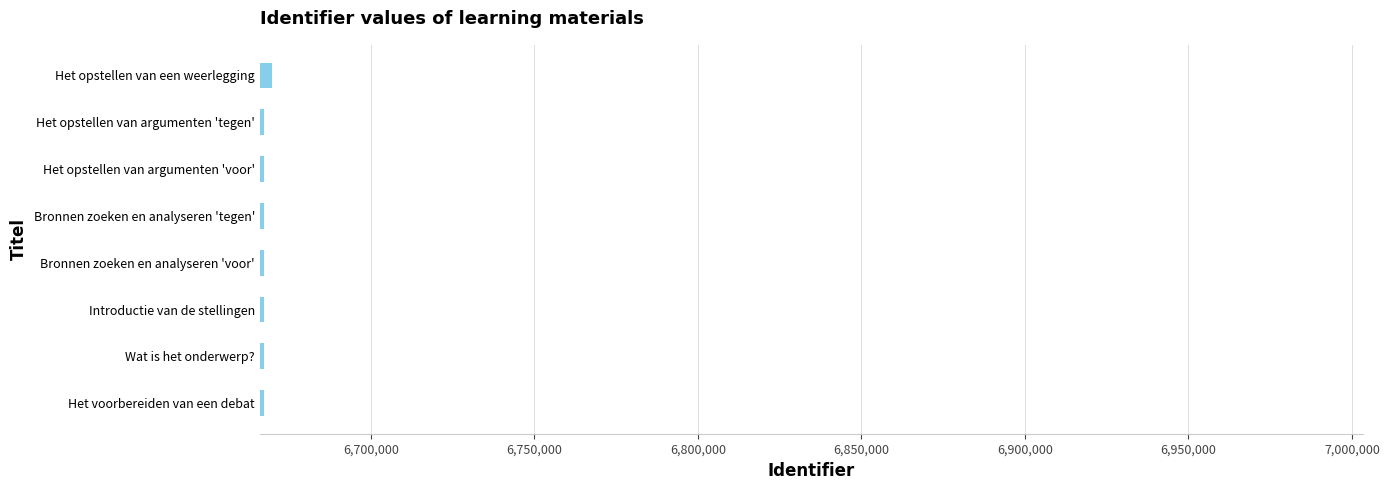

Approximately how many times larger is the value at Bronnen zoeken en analyseren 'voor' compared to Het opstellen van een weerlegging?

1.0